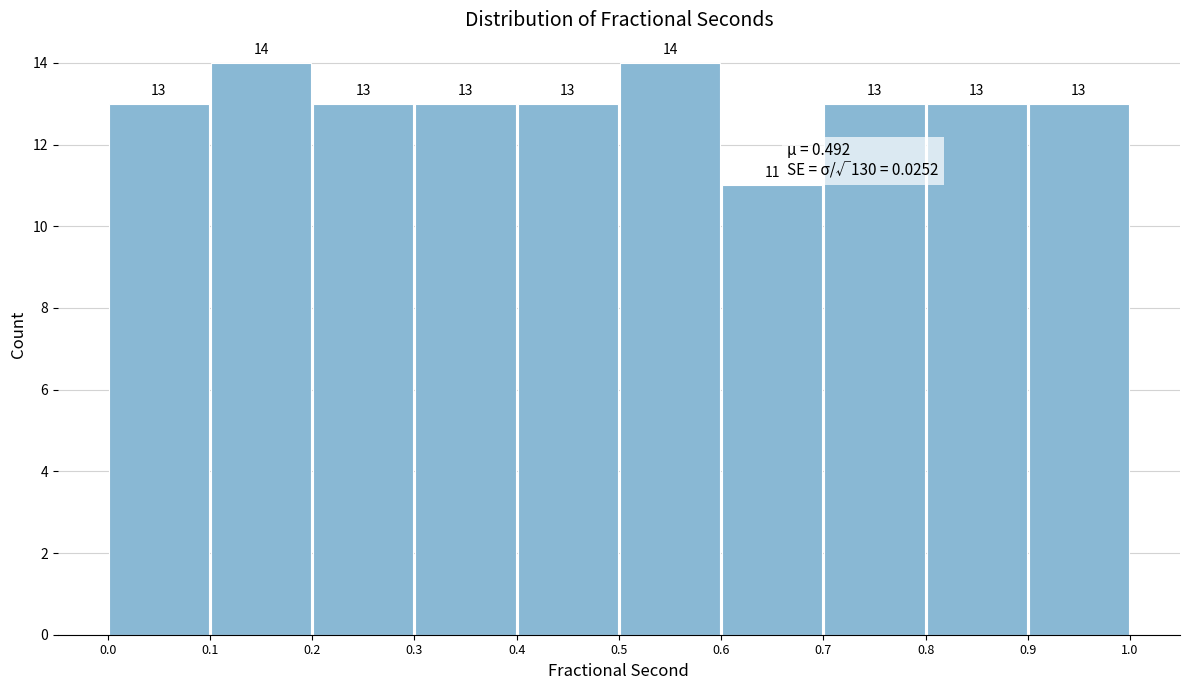

Reading left to right, list every bar in this chart as the range it spans on the x-axis followed by its height.

0.0 to 0.1: 13
0.1 to 0.2: 14
0.2 to 0.3: 13
0.3 to 0.4: 13
0.4 to 0.5: 13
0.5 to 0.6: 14
0.6 to 0.7: 11
0.7 to 0.8: 13
0.8 to 0.9: 13
0.9 to 1.0: 13